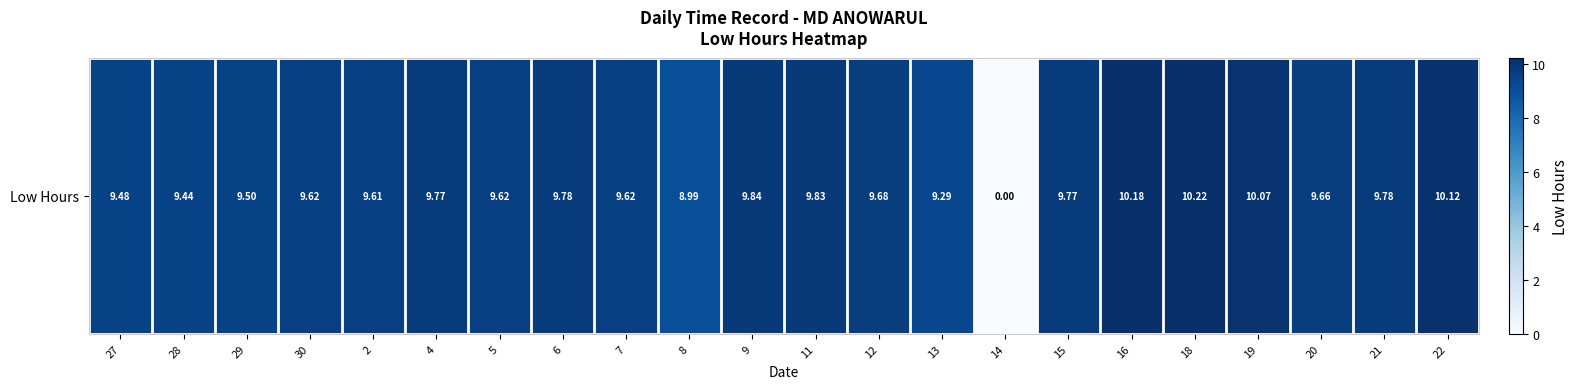

Reading right to left, extract all data points from this chart.

22=10.1	21=9.8	20=9.7	19=10.1	18=10.2	16=10.2	15=9.8	14=0.0	13=9.3	12=9.7	11=9.8	9=9.8	8=9.0	7=9.6	6=9.8	5=9.6	4=9.8	2=9.6	30=9.6	29=9.5	28=9.4	27=9.5